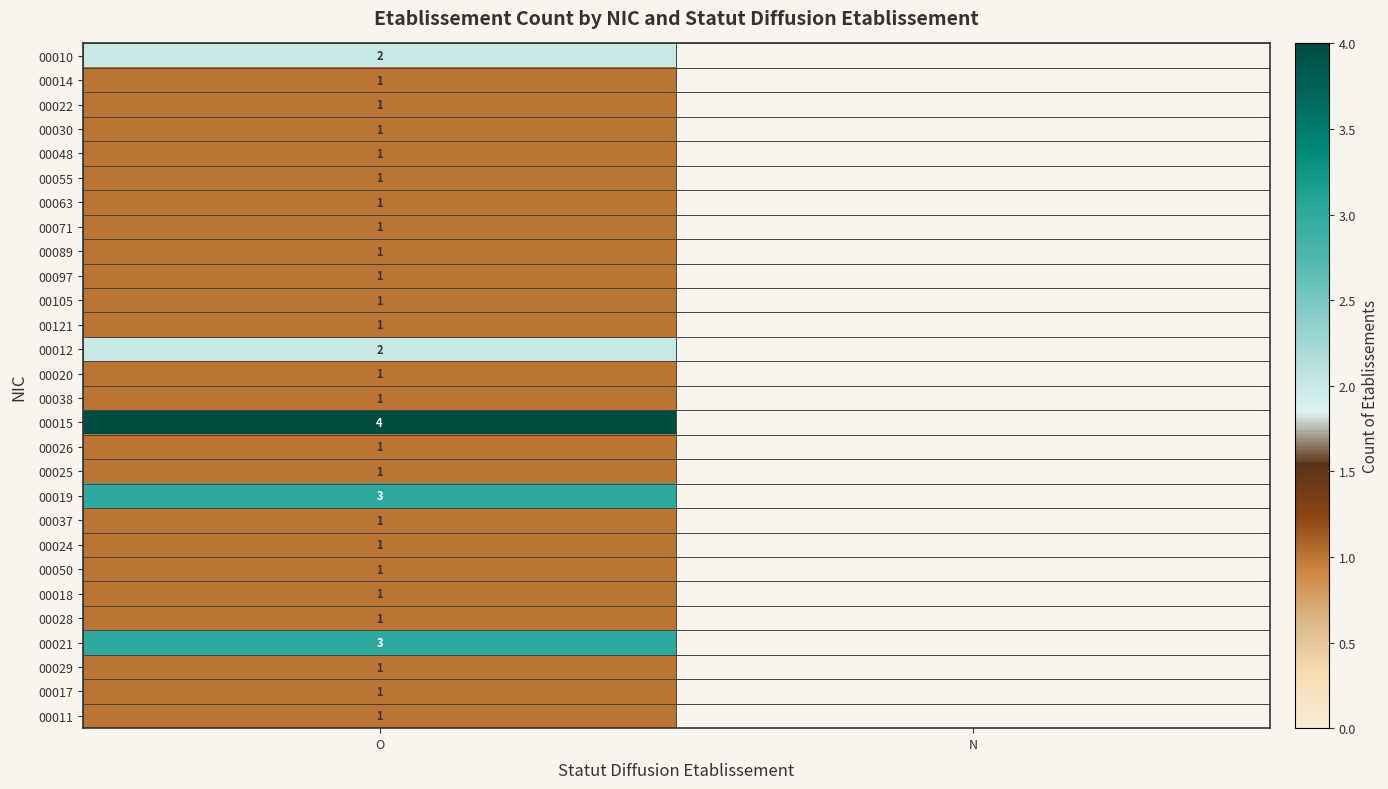

True or false: 00030 has a value of 2 at O.

False